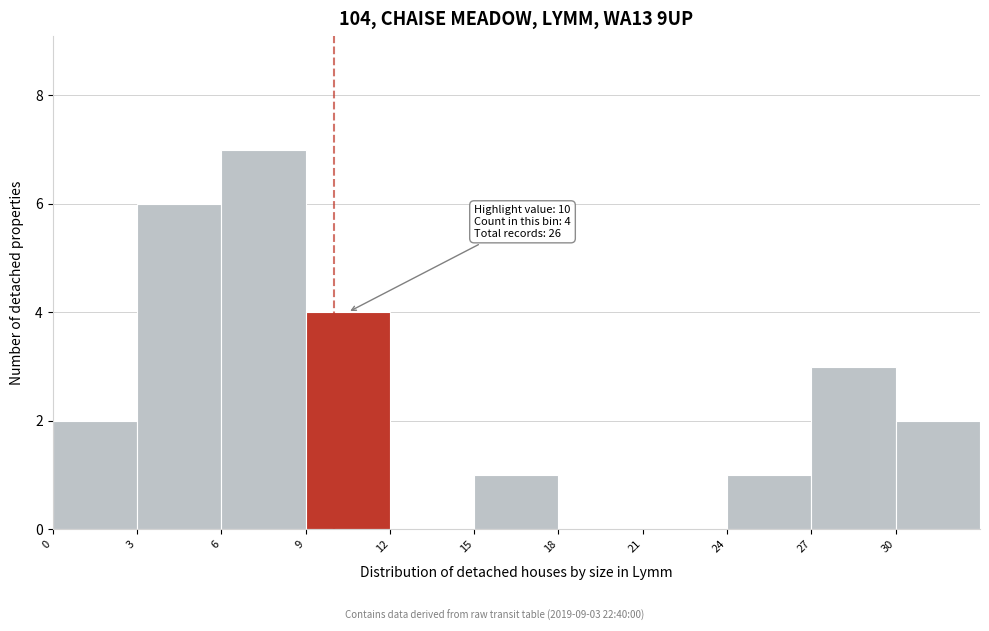

Over which range of the x-axis is the bar tallest?

6 to 9